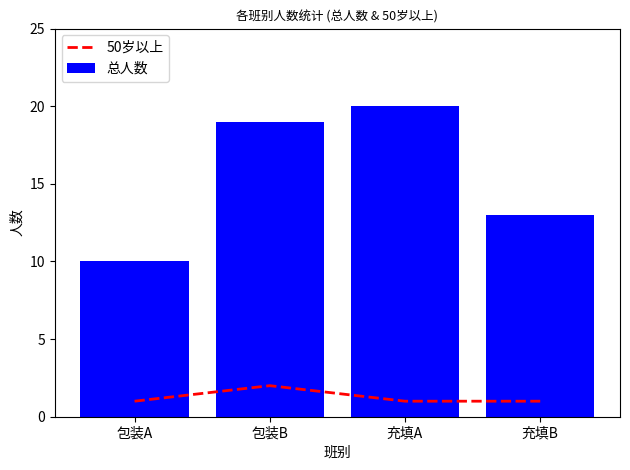

True or false: 总人数 has a value of 6 at 包装A.

False